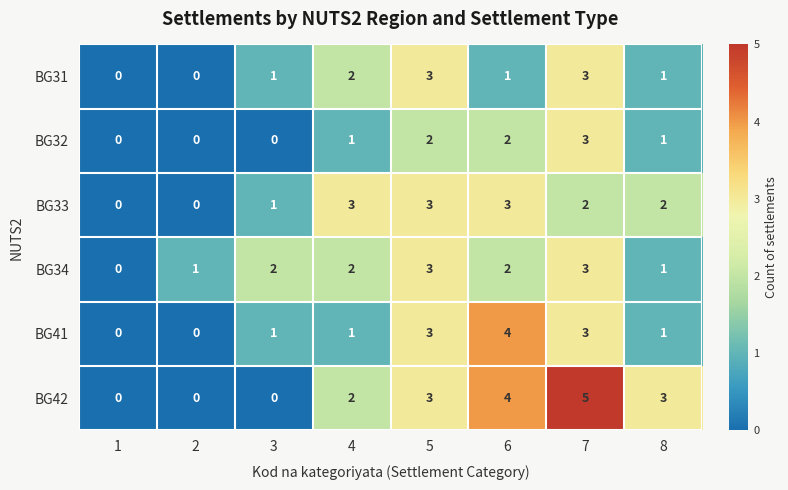

How many values in BG42 are above zero?

5